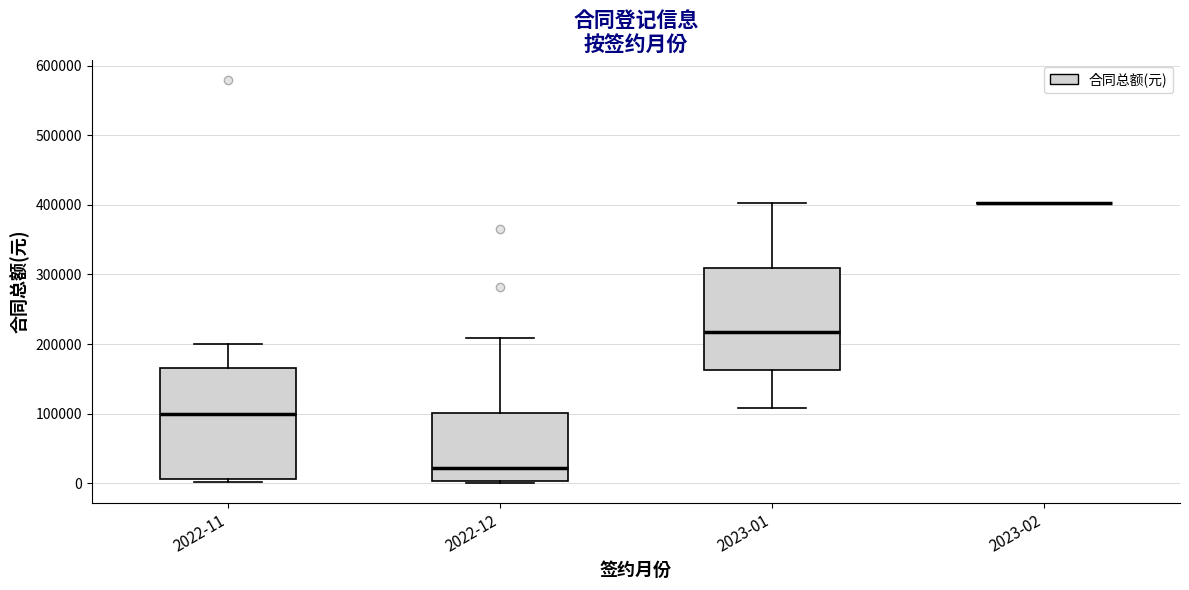

Reading left to right, transcribe this box plot: for each box, give where its median line is, the range the box spans, and where its two whiskers end, as read against the y-axis. The values are not printed on the chart, so give them approximately, as read against the axis.

2022-11: median 100000, box 10000 to 170000, whiskers 0 to 200000
2022-12: median 20000, box 0 to 100000, whiskers 0 to 210000
2023-01: median 220000, box 160000 to 310000, whiskers 110000 to 400000
2023-02: box collapsed to a line at 400000, whiskers 400000 to 400000